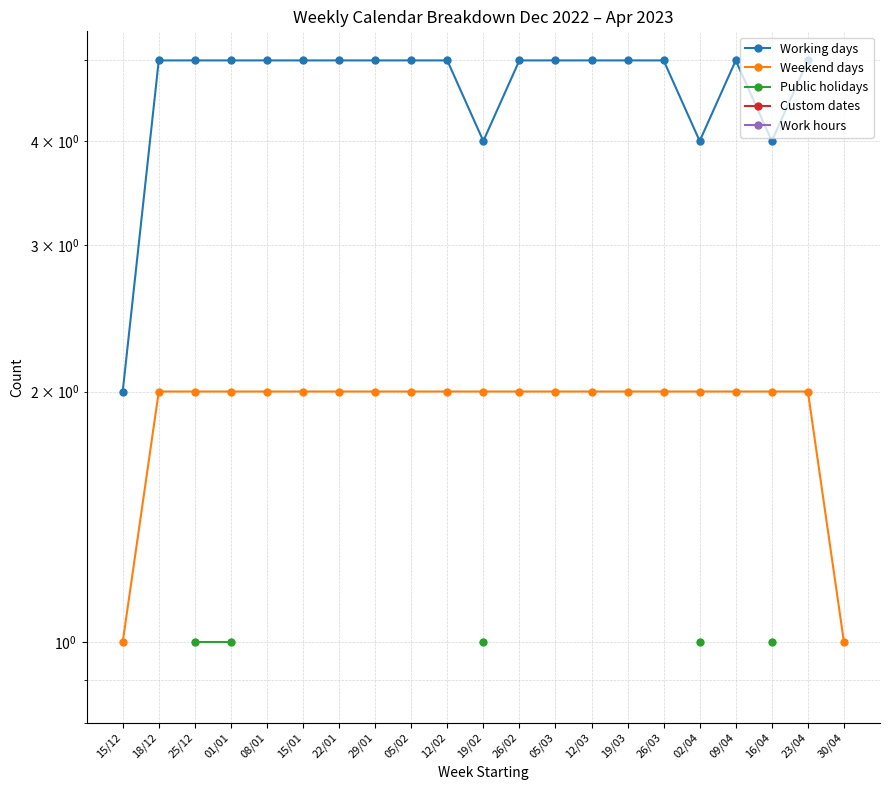

What is the label of the 21st point from the left?

30/04